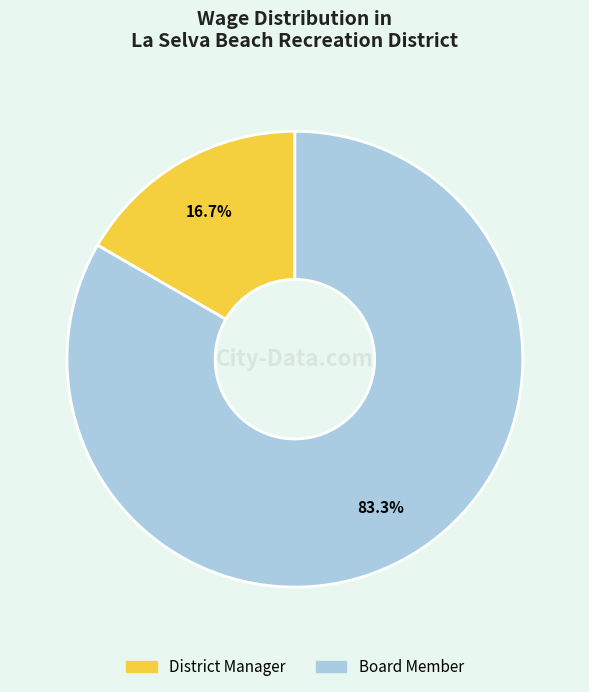

Which slice represents more than half of the pie?

Board Member